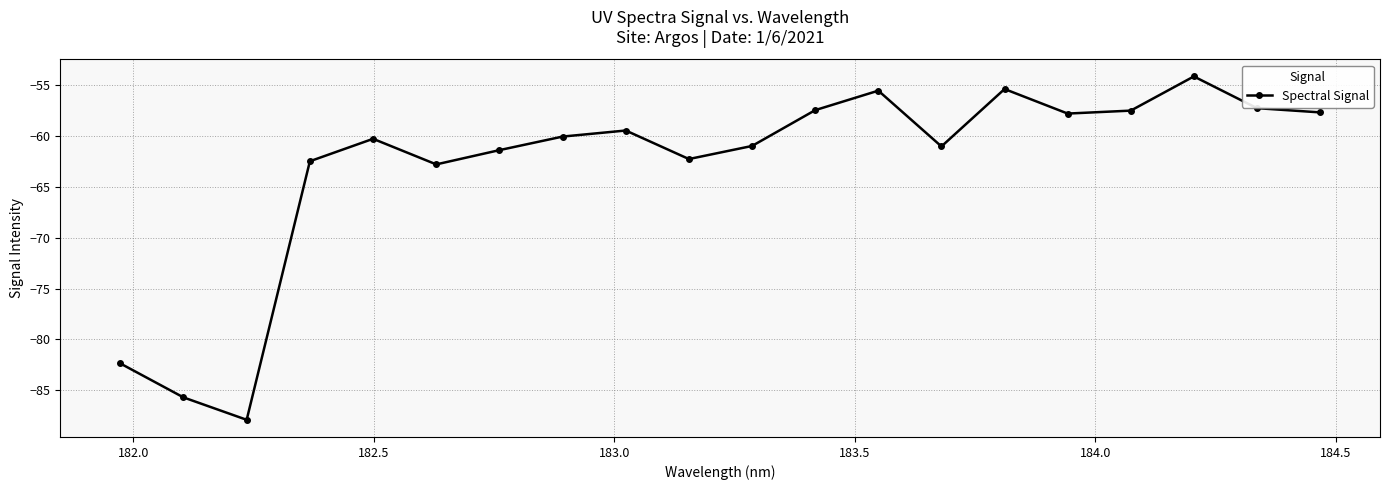

How many data points are less than -60?

11